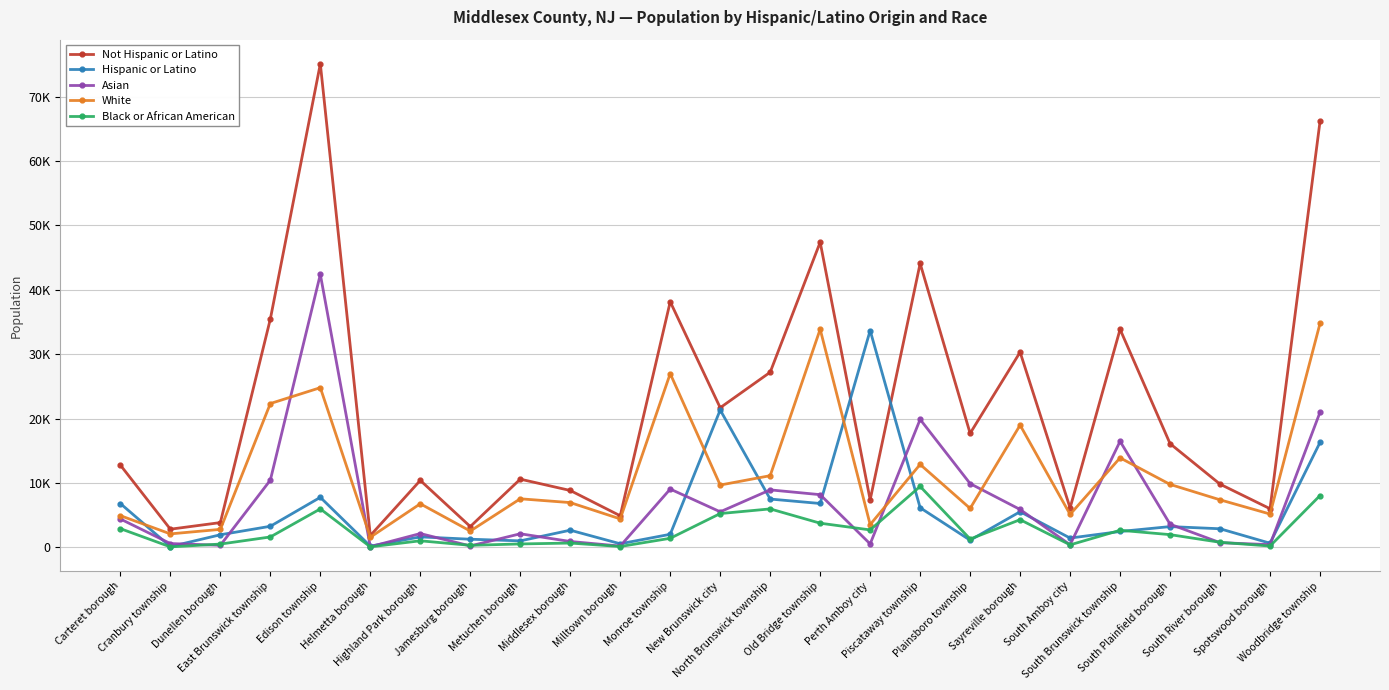

True or false: Not Hispanic or Latino and Black or African American intersect in this chart.

False